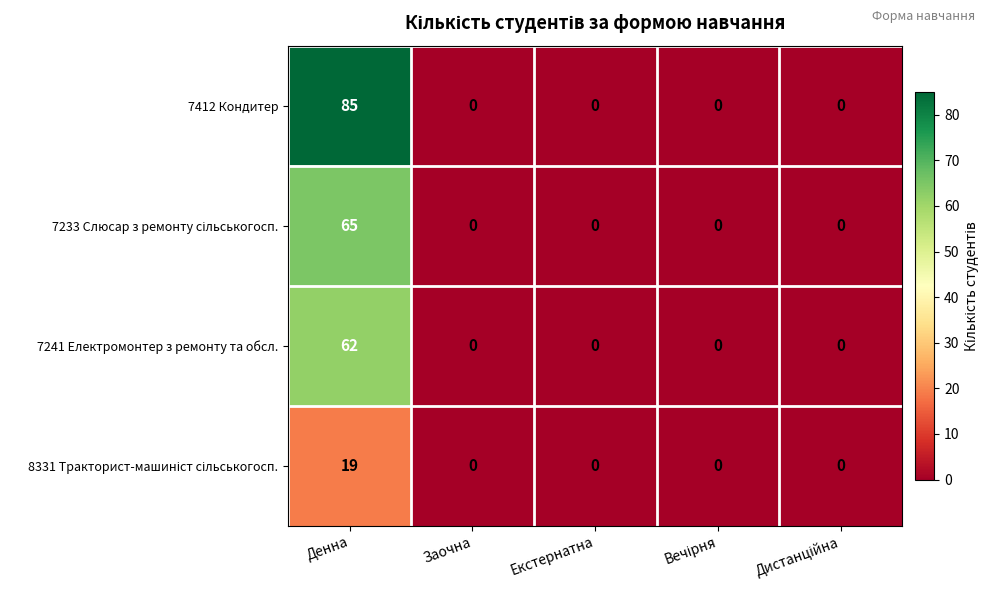

At which category is the sum across all series the highest?

Денна